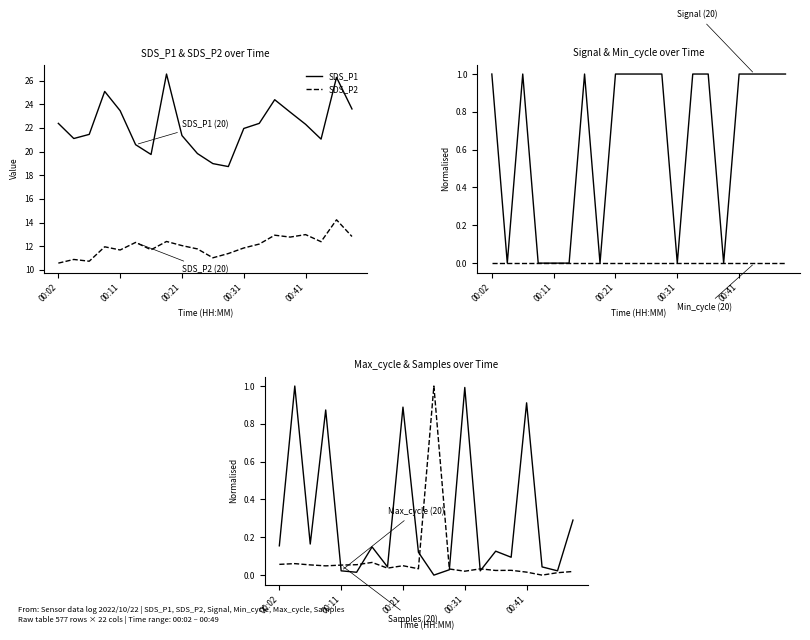

At which category is the sum across all series the highest?

18